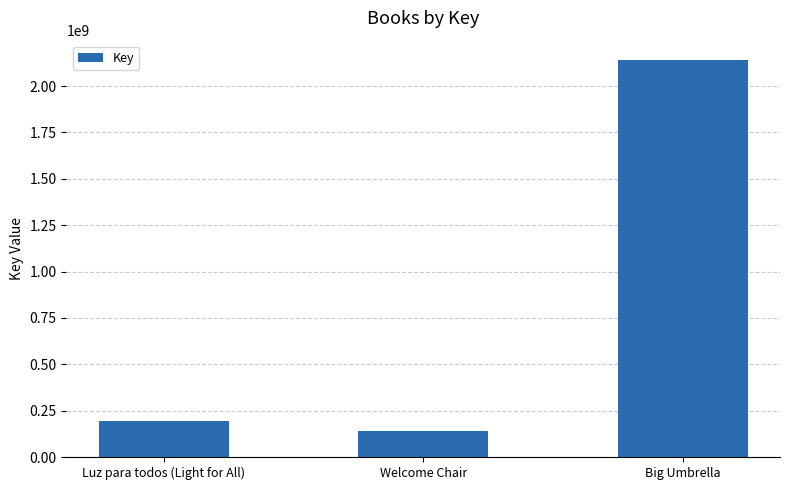

Read the value at Luz para todos (Light for All), to the nearest 100.

194949100